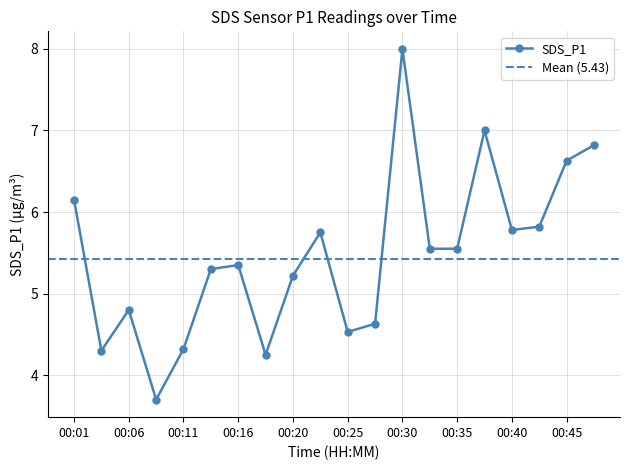

Reading left to right, transcribe all the data shown in this chart.

6.2	4.3	4.8	3.7	4.3	5.3	5.3	4.2	5.2	5.8	4.5	4.6	8.0	5.5	5.5	7.0	5.8	5.8	6.6	6.8